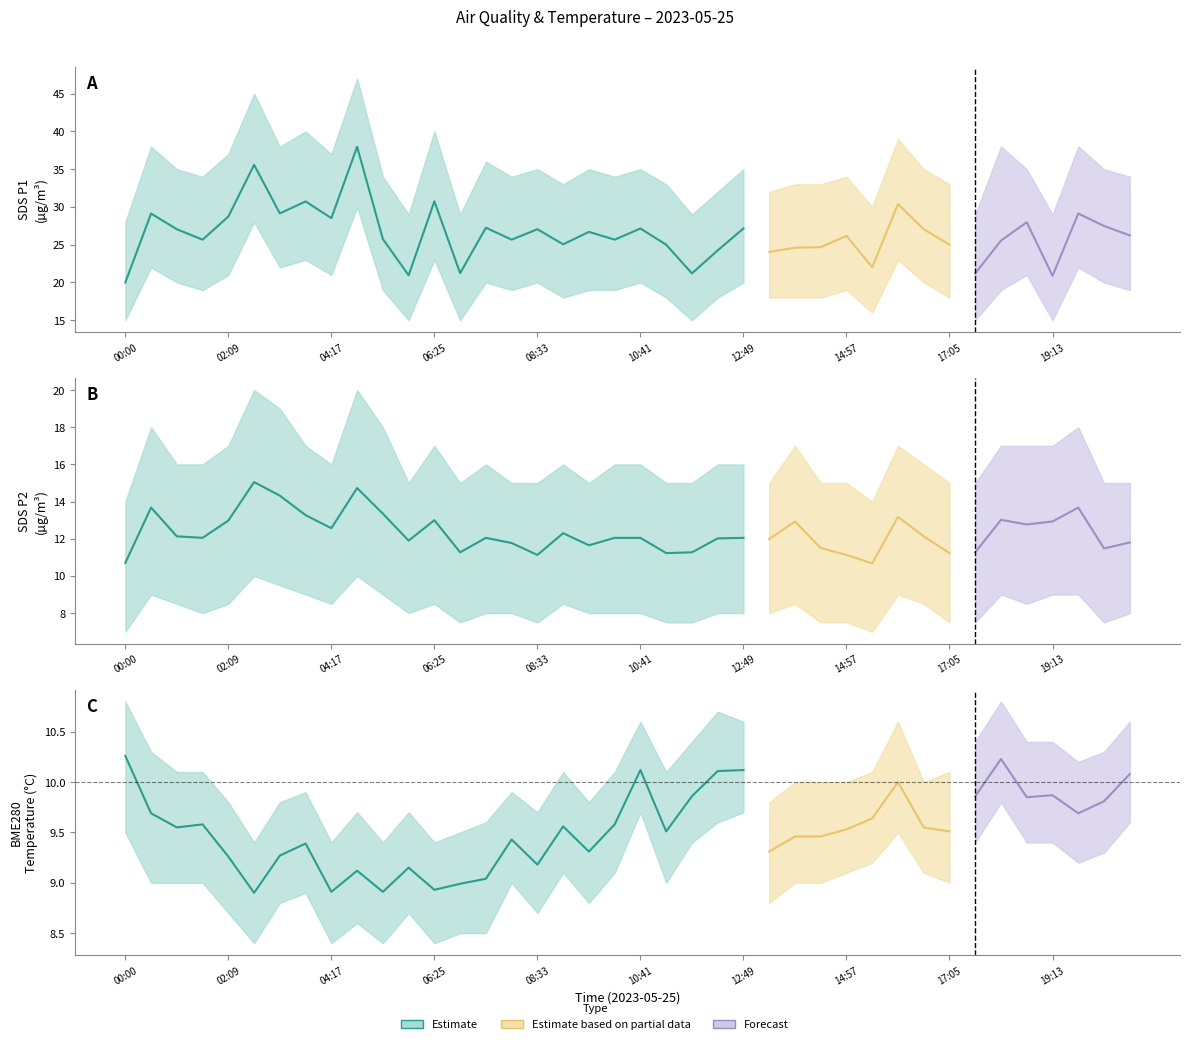

What position from the left is 19:13?

37